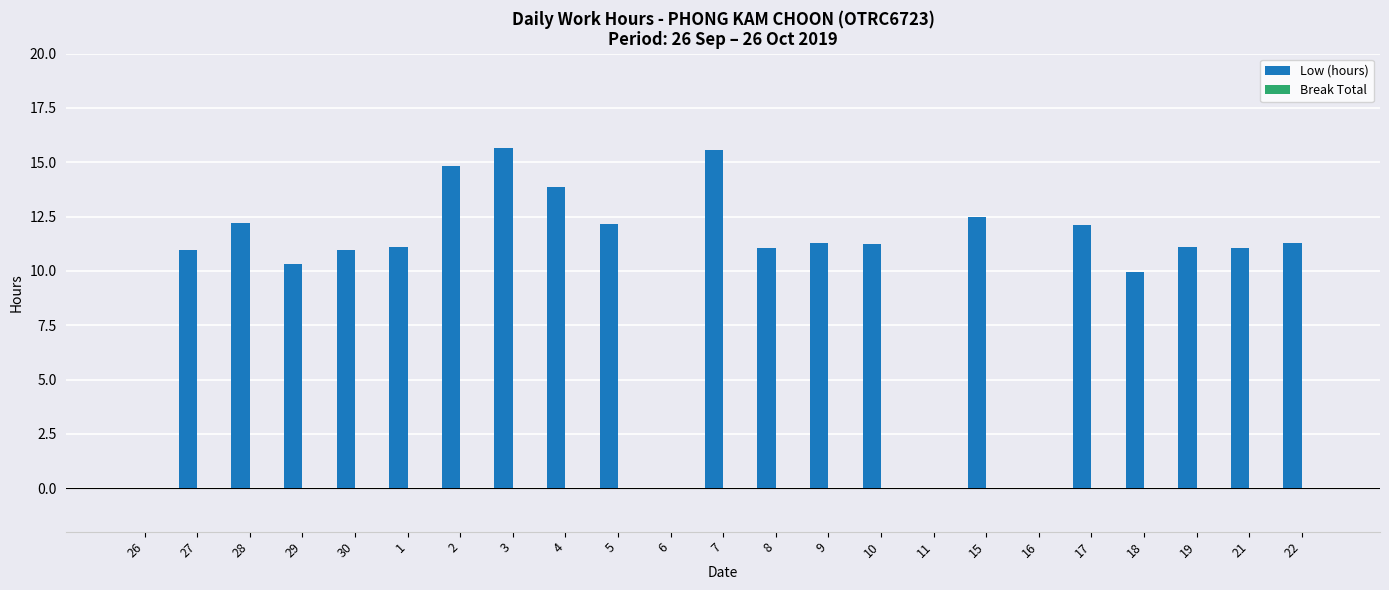

What is the sum of the values at 11 and 21?

11.1